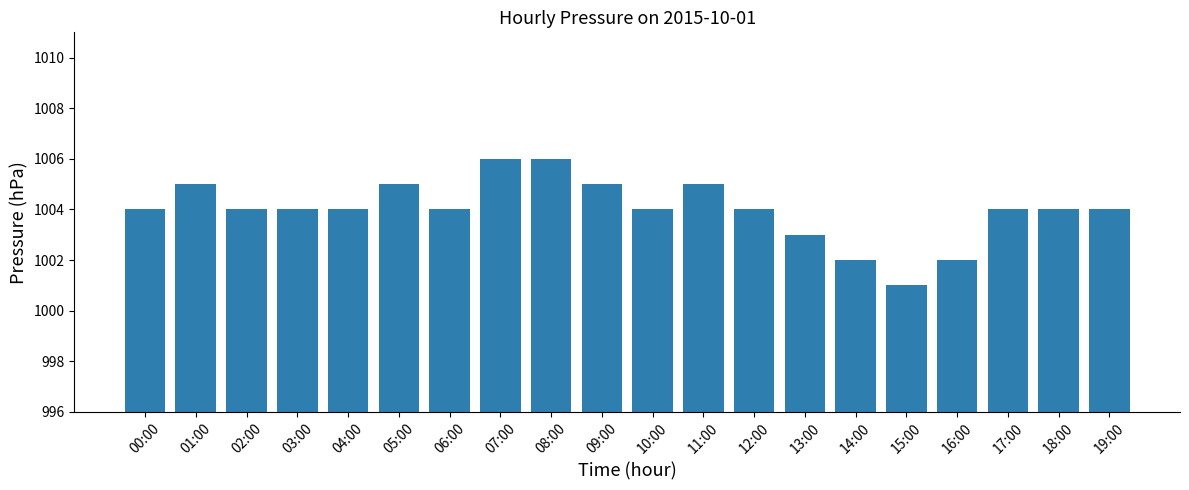

What is the difference between the second highest and minimum values?

5